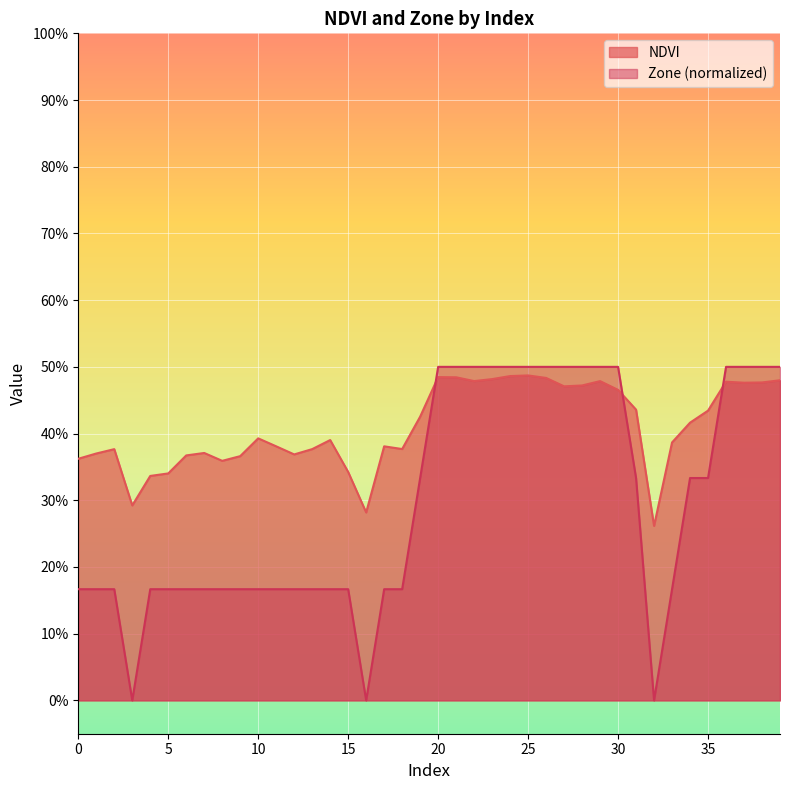

At which label does Zone reach its peak?

20